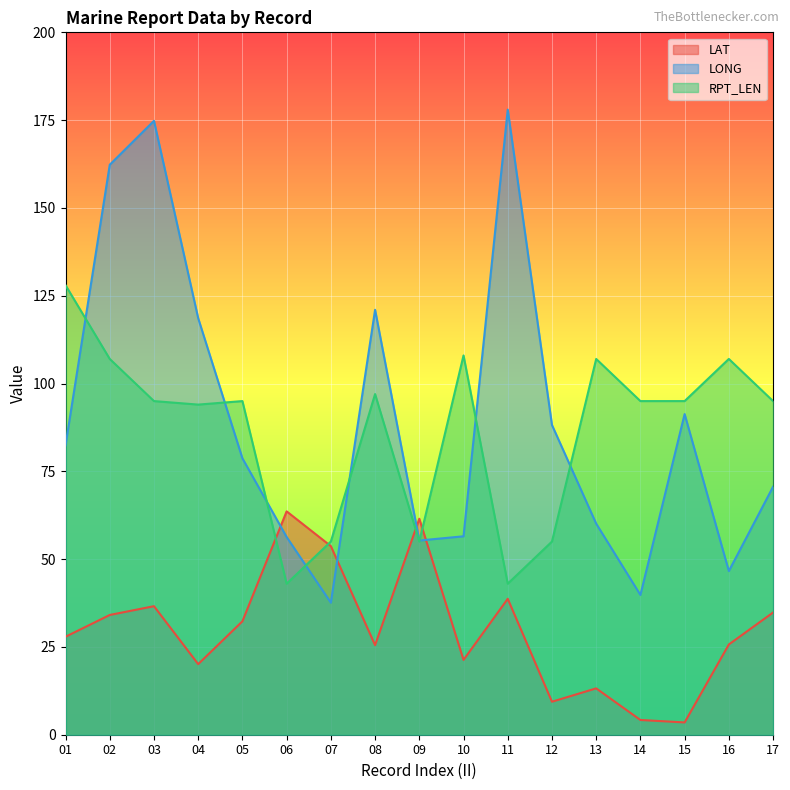

Reading left to right, list all the values displayed in this chart.

LAT: 01=27.9	02=34.1	03=36.6	04=20.1	05=32.3	06=63.6	07=53.7	08=25.5	09=61.5	10=21.3	11=38.7	12=9.4	13=13.2	14=4.2	15=3.5	16=25.7	17=34.8
LONG: 01=82.4	02=162.3	03=174.8	04=118.6	05=78.7	06=56.3	07=37.6	08=121.0	09=55.3	10=56.5	11=178.0	12=88.2	13=60.1	14=39.8	15=91.3	16=46.6	17=70.6
RPT_LEN: 01=128.0	02=107.0	03=95.0	04=94.0	05=95.0	06=43.0	07=55.0	08=97.0	09=55.0	10=108.0	11=43.0	12=55.0	13=107.0	14=95.0	15=95.0	16=107.0	17=95.0